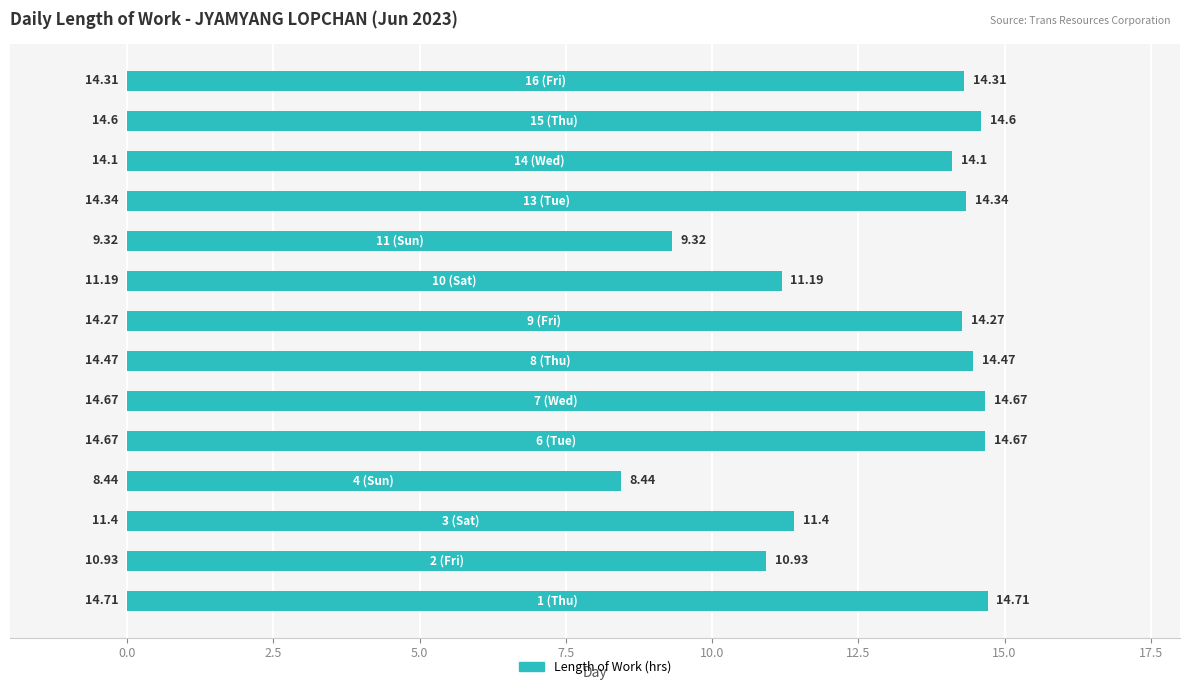

What is the difference between the maximum and minimum values?

6.3